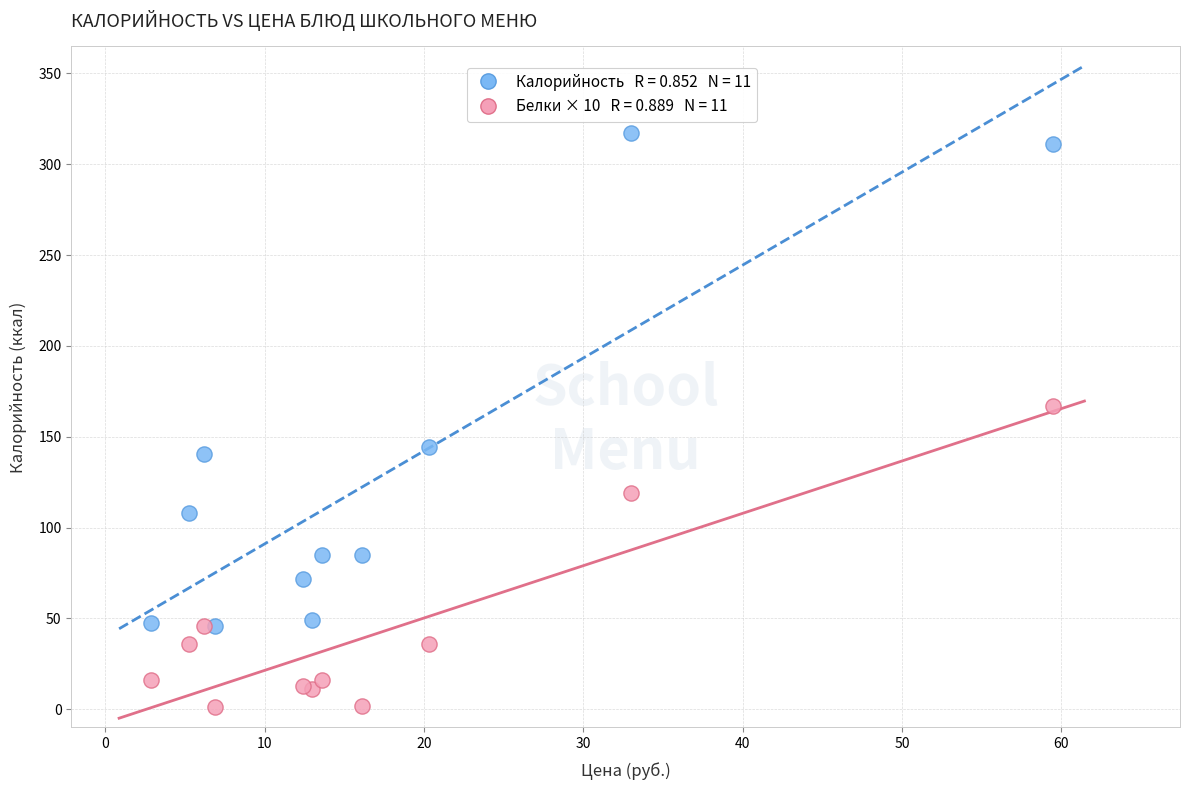

Across all series, what Y value is closest to 159?

167.0